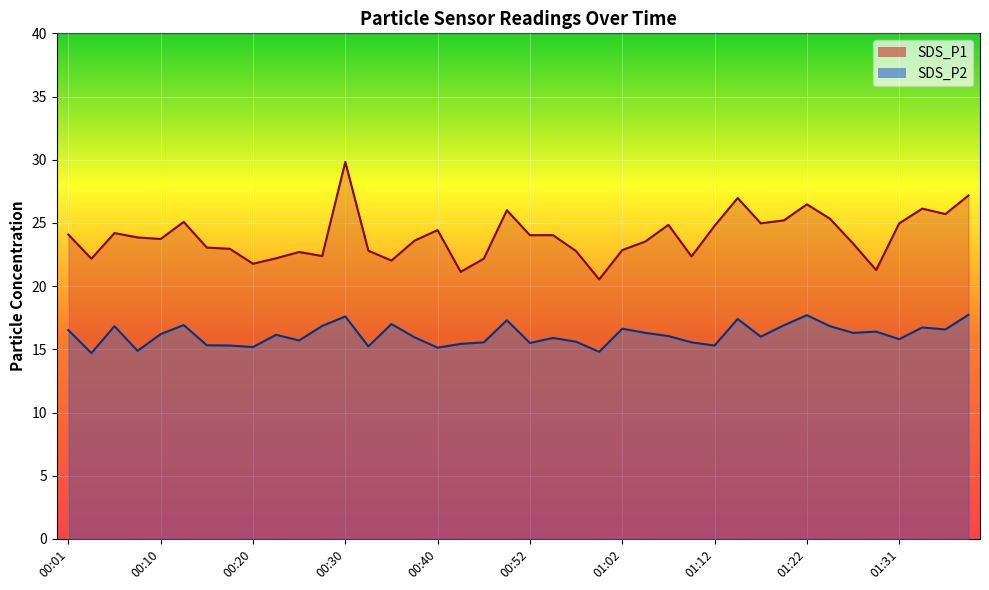

Which series changed the most between 00:05 and 01:26?

SDS_P1